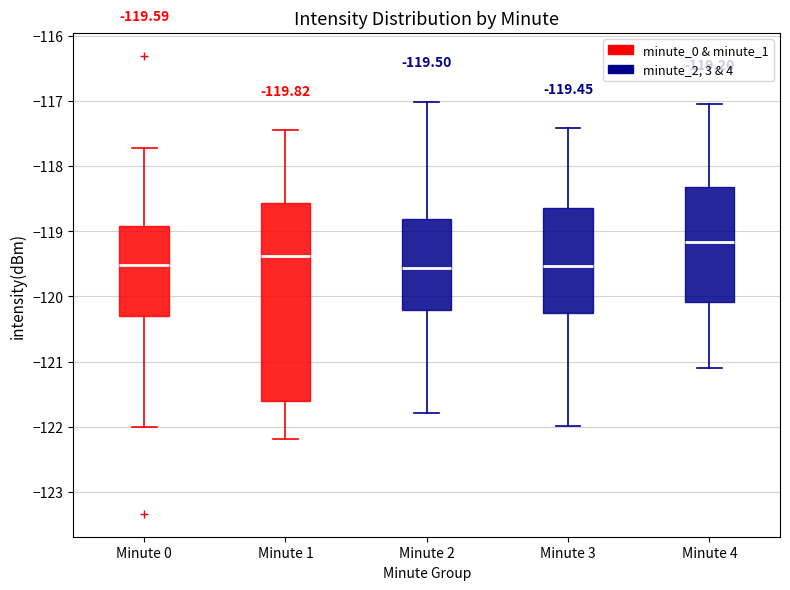

Which box is the tallest, from its lower edge to its upper edge?

Minute 1